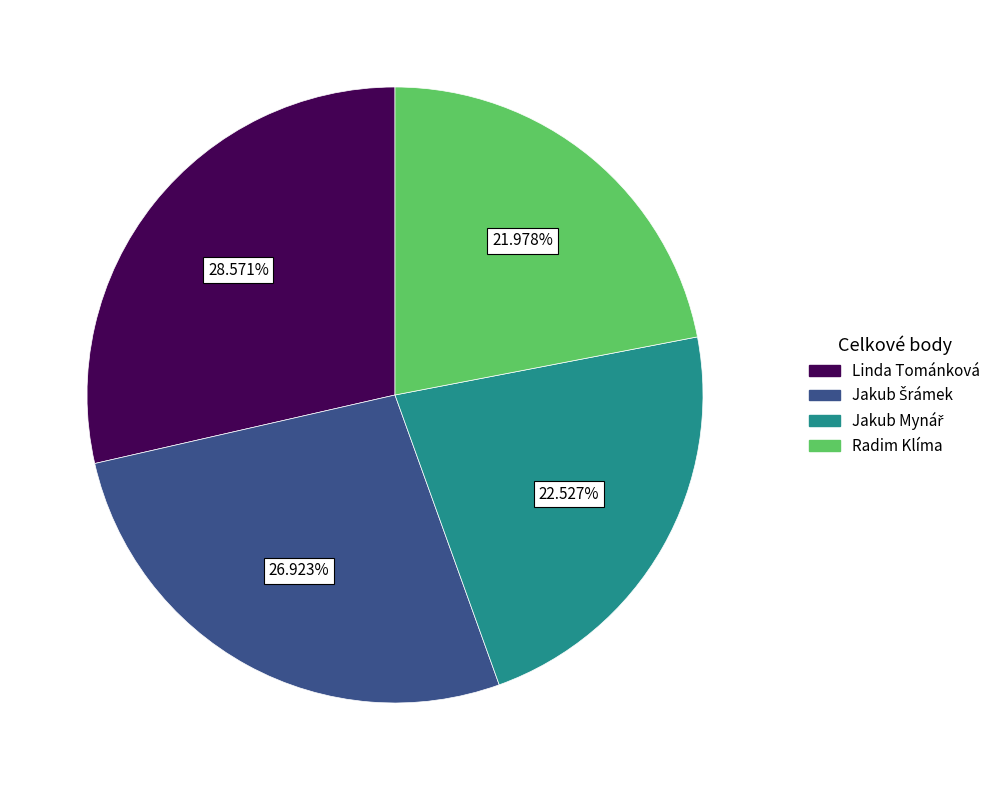

To the nearest percent, what is the average slice percentage?

25%